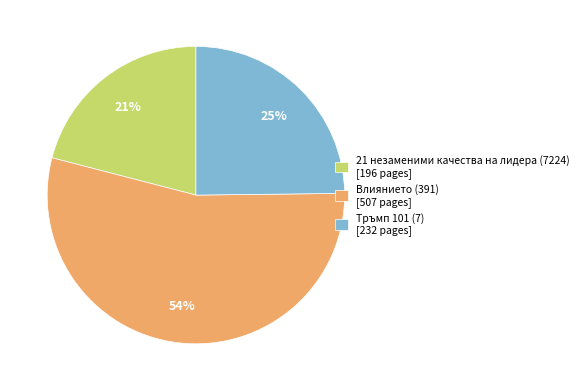

Rank the categories by value from highest to lowest.

Влиянието (391), Тръмп 101 (7), 21 незаменими качества на лидера (7224)